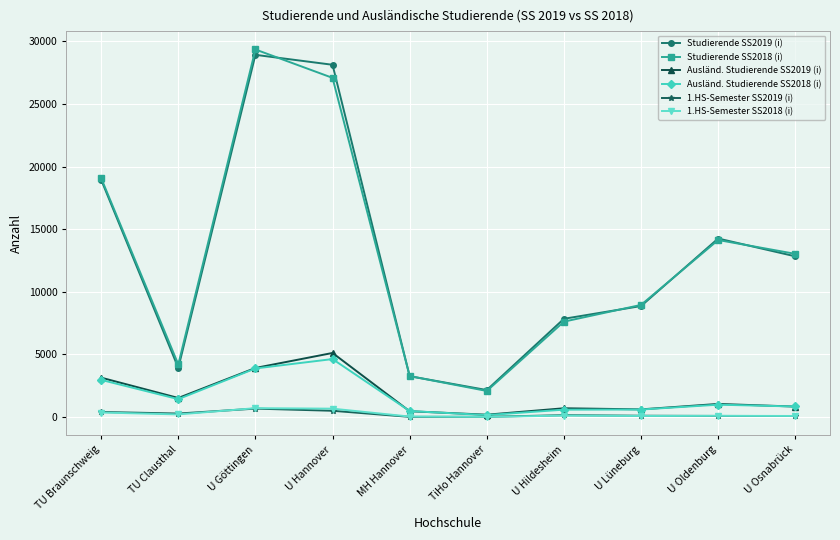

What is the value of the Ausländ. Studierende SS2018 (i) point at the 3rd from the left?

3882